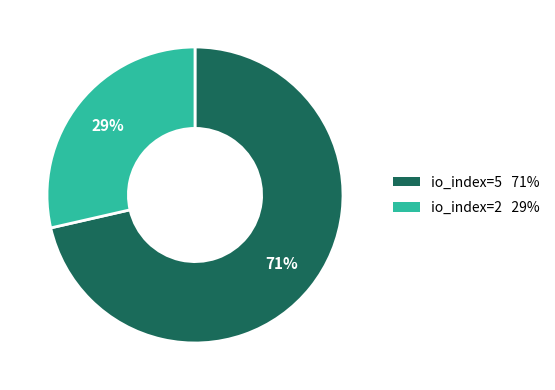

Is it true that io_index=5 is 77% of the pie?

False